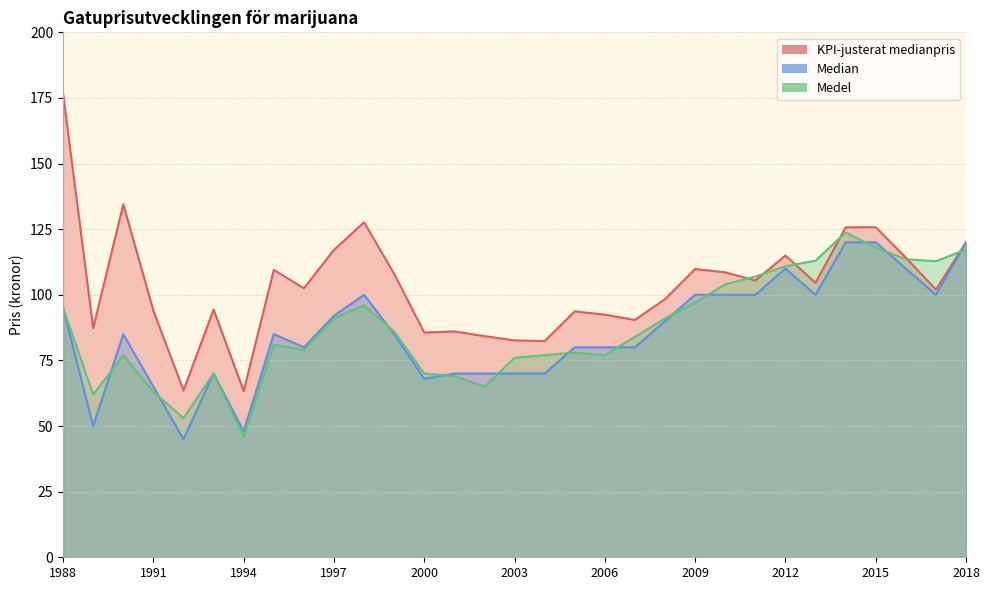

What is the minimum value shown in the chart?

45.0